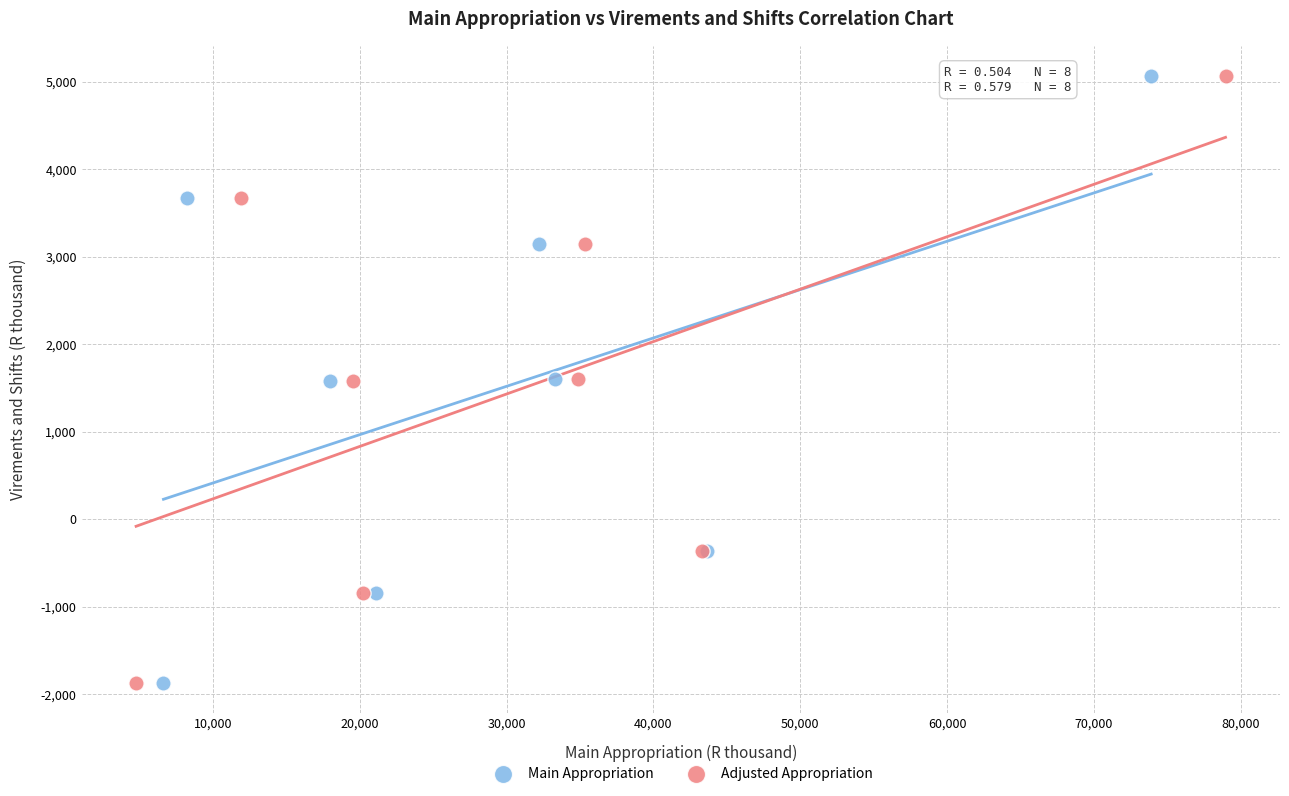

What are all the series names shown in the legend?

Main Appropriation, Adjusted Appropriation